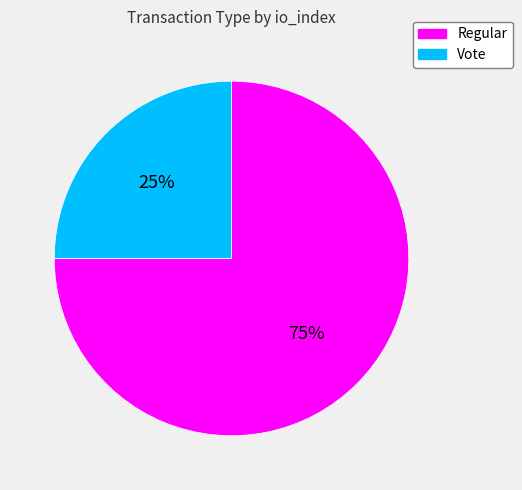

Between Regular and Vote, which is larger?

Regular